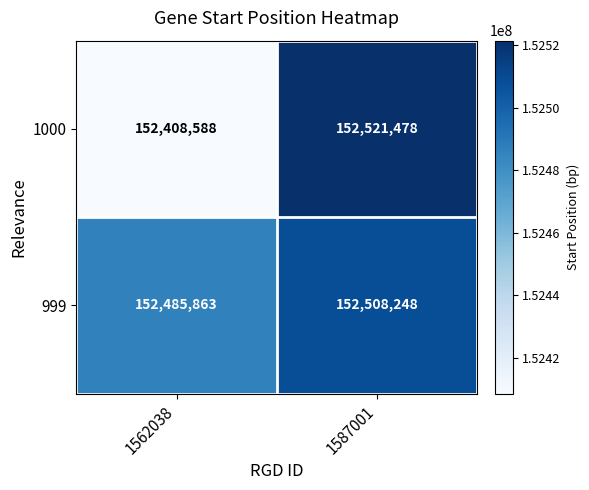

What is the maximum value shown in the chart?

152521478